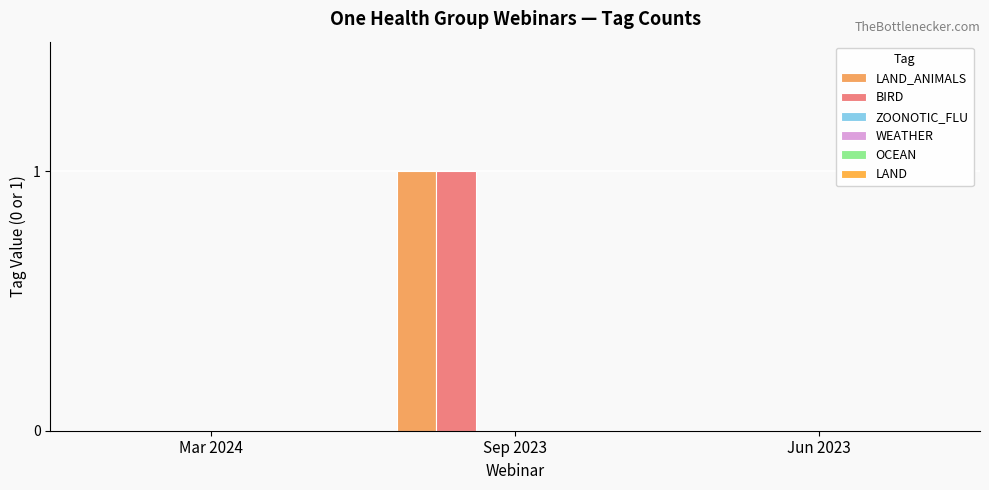

At which category does the chart reach its peak across all series?

Sep 2023